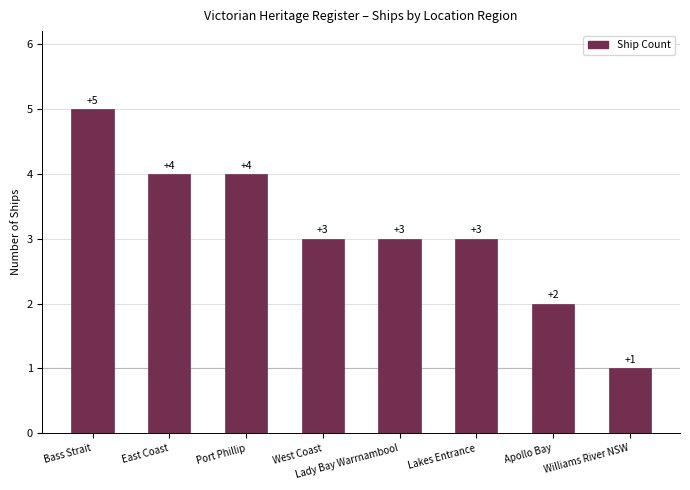

How many data points are less than 3?

2